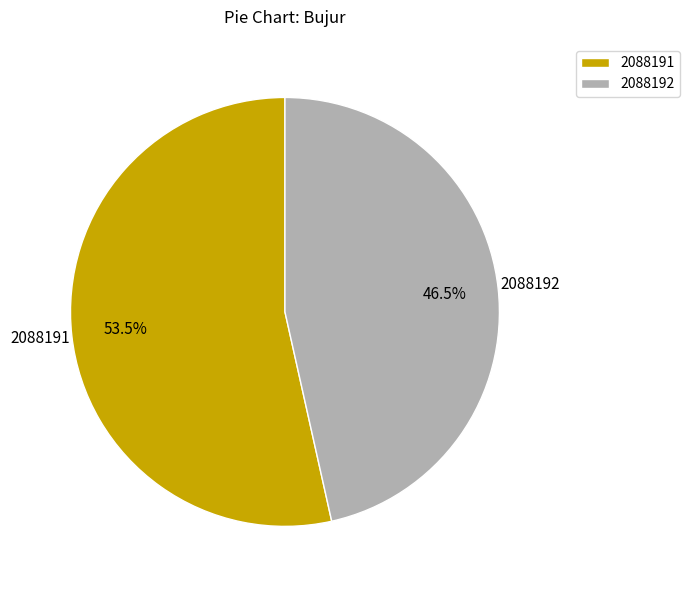

What is the largest slice in the pie chart?

2088191